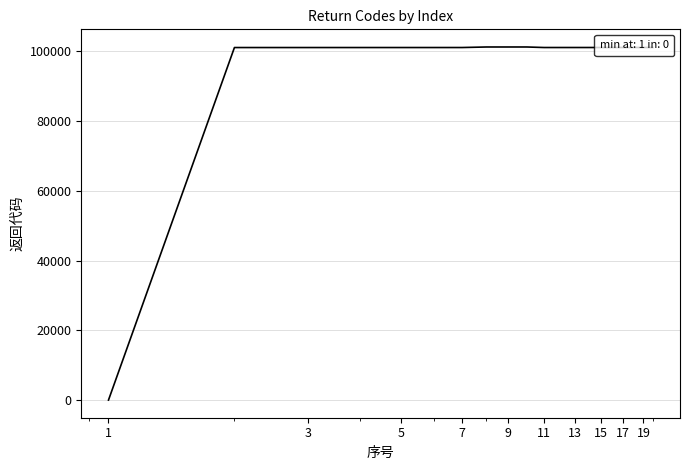

What is the difference between the maximum and minimum values?

101208